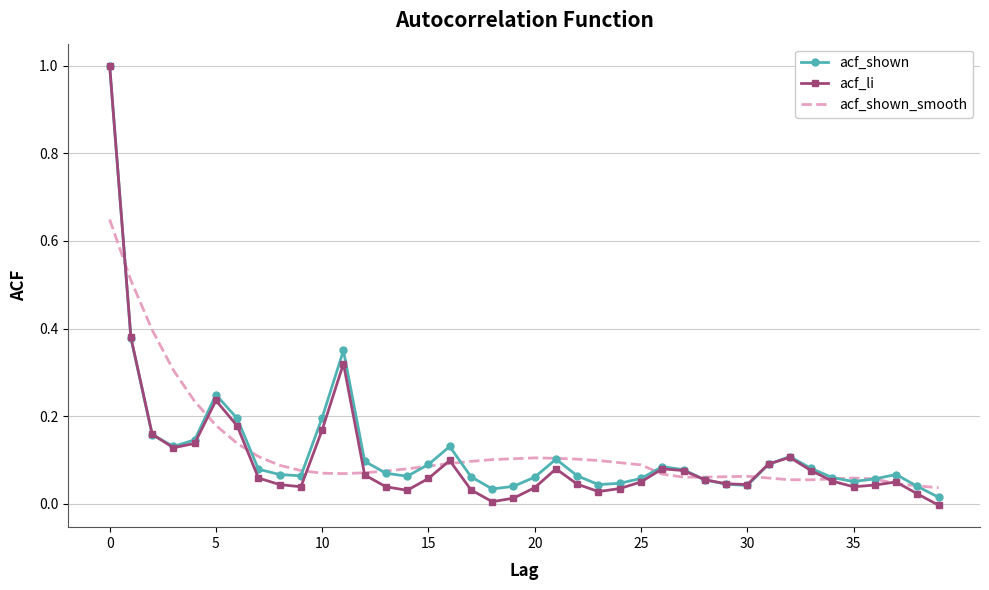

Which series has the largest range (max minus min)?

acf_li